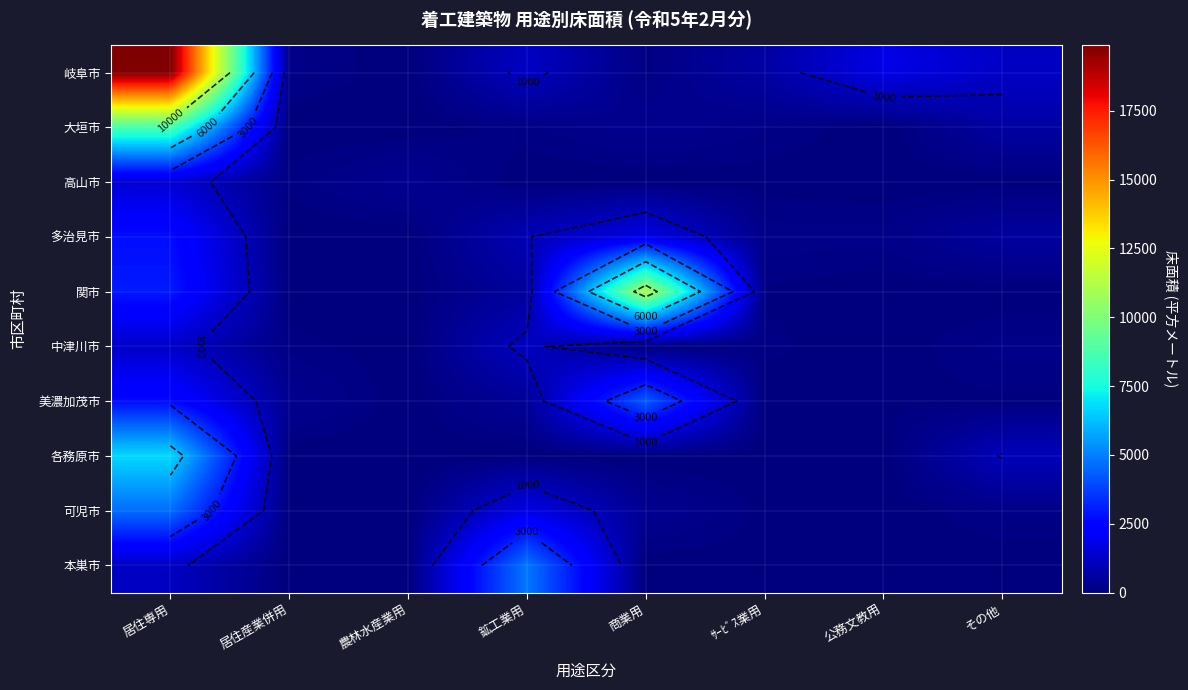

What is the total value across all series at 農林水産業用?

355